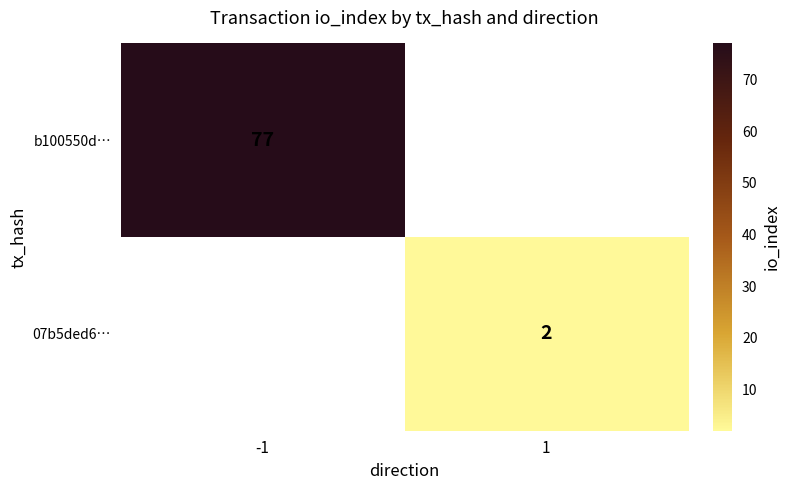

Is it true that b100550d… equals 115 at -1?

False